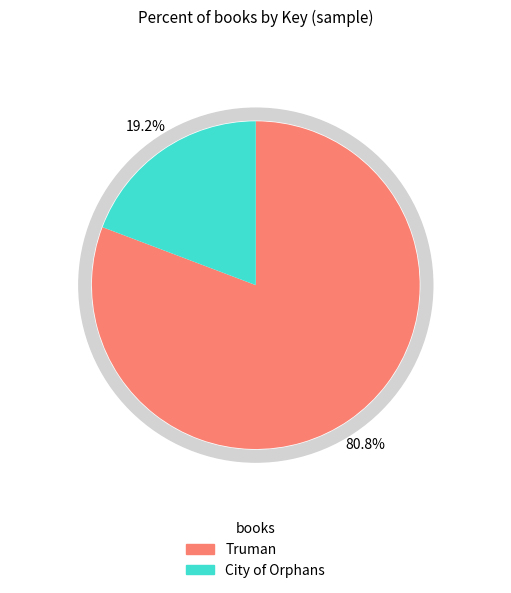

True or false: Truman accounts for 81% of the total.

True